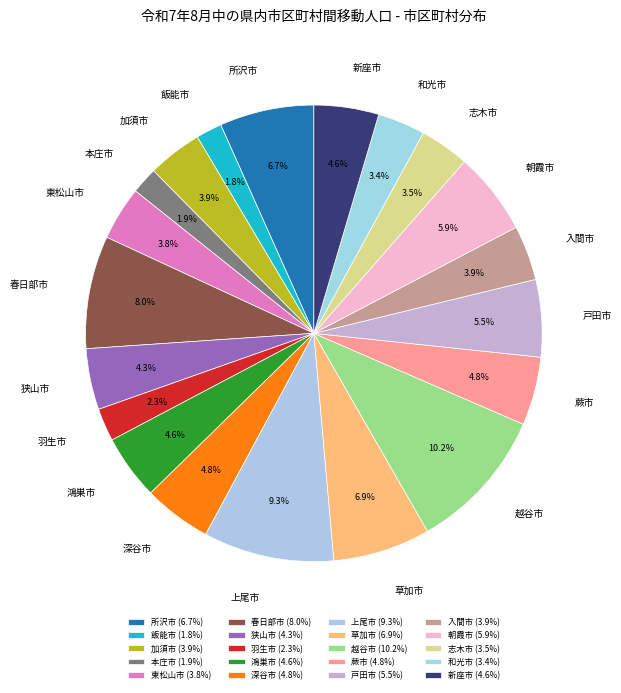

What percentage is the 上尾市 slice, to the nearest percent?

9%